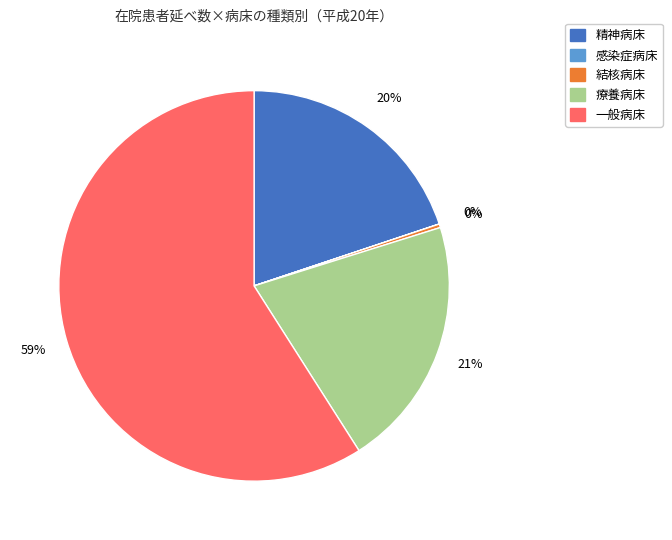

Is there any slice that represents more than half of the pie?

Yes